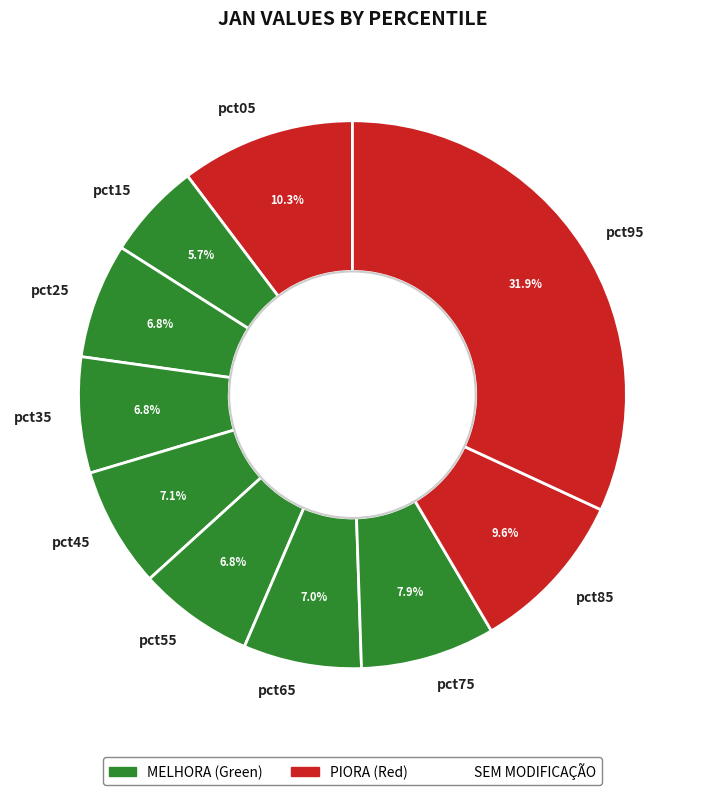

The pct05 slice represents 17% of the pie. True or false?

False